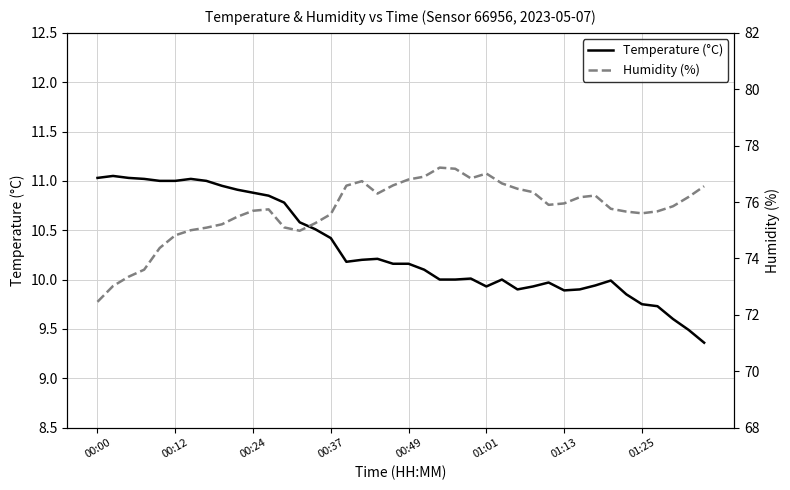

True or false: Humidity (%) and Temperature (°C) intersect in this chart.

False